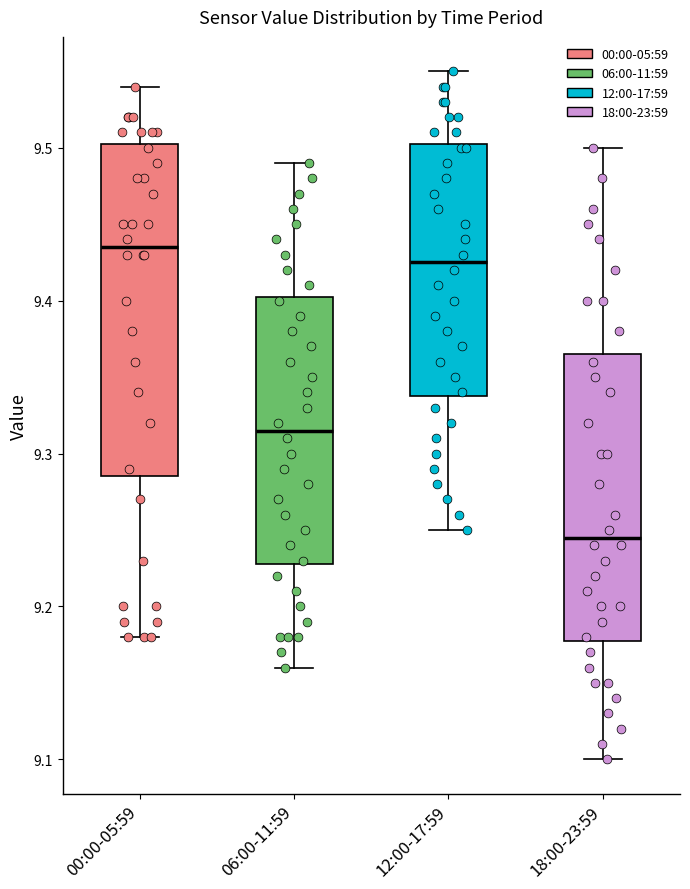

Which box's median line is the lowest?

18:00-23:59